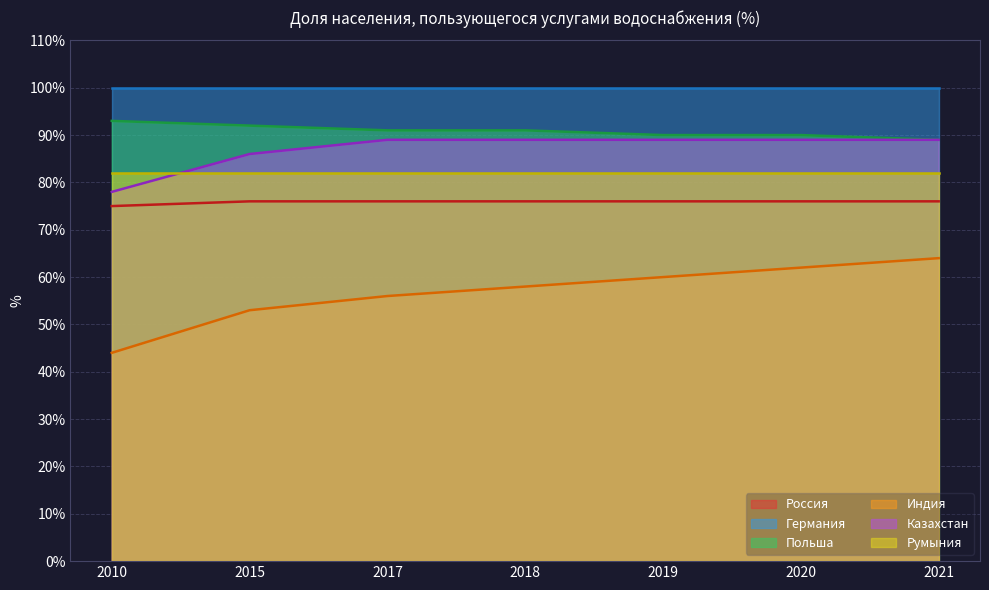

True or false: Польша has more than 0 points higher than both neighbors.

False